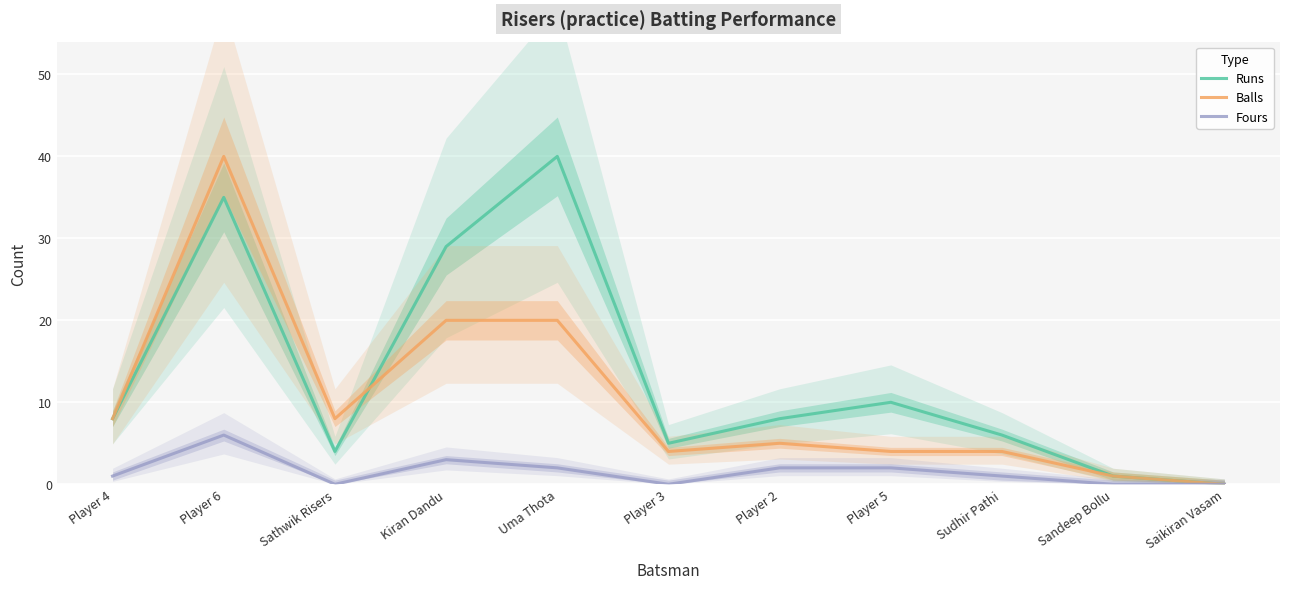

Is it true that Fours equals 0 at Player 3?

True